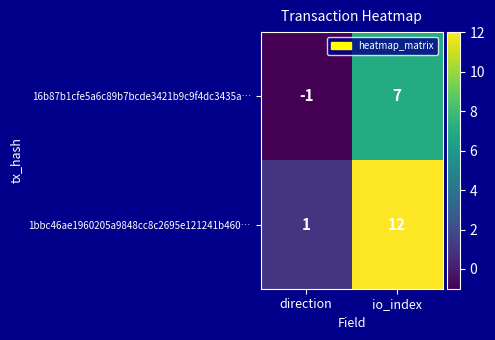

Count the number of data series in this chart.

2